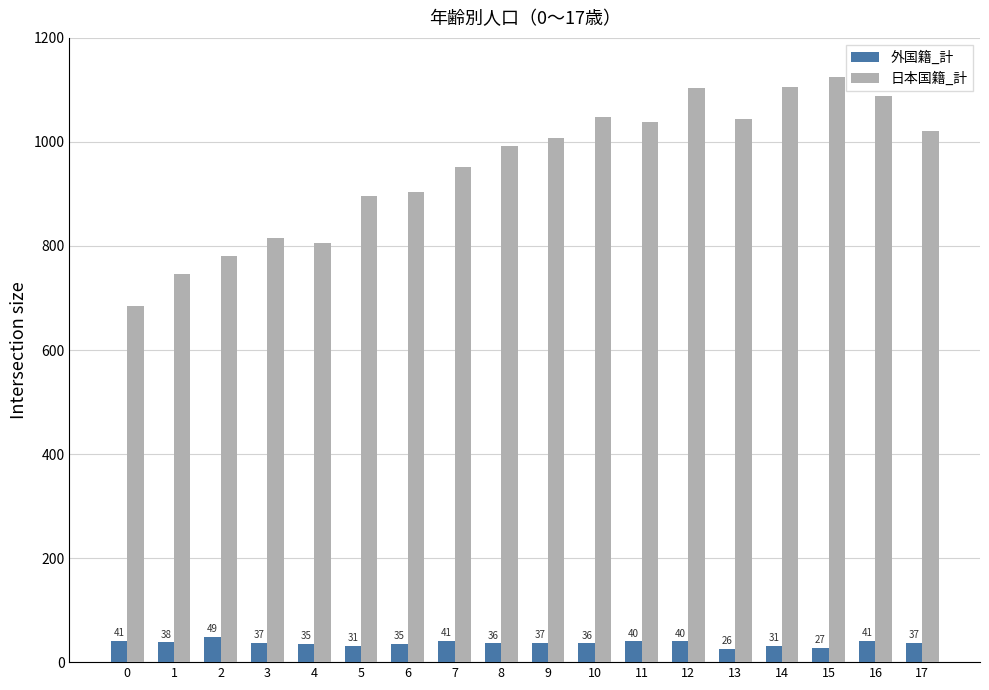

What is the spread (max minus min) of values at 14?

1074